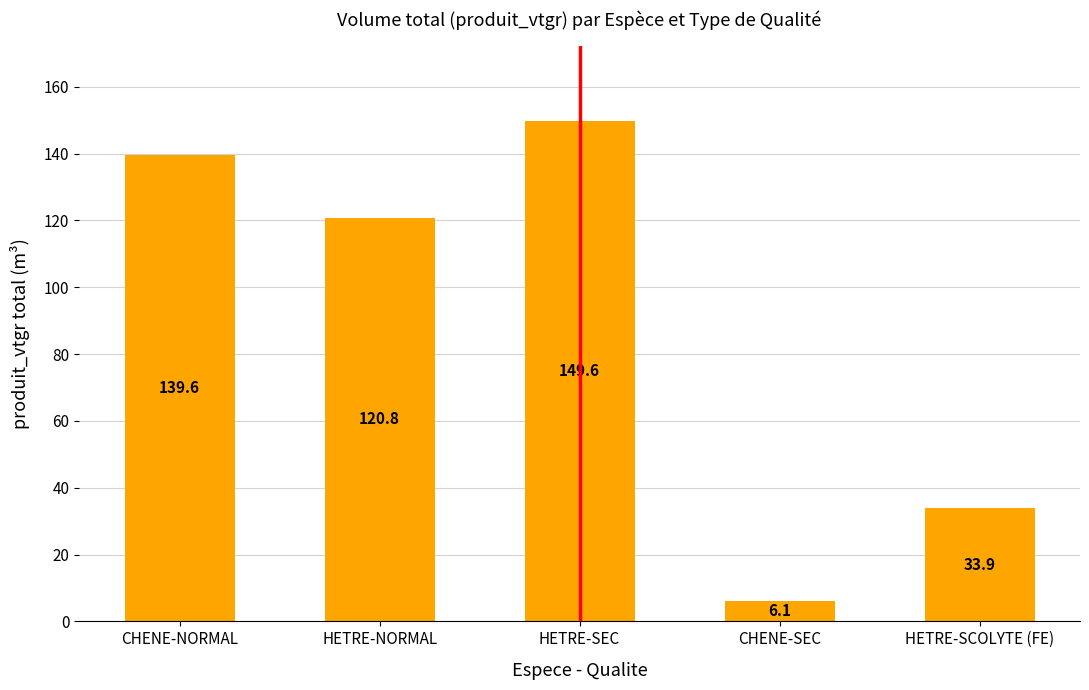

How many bars are there in total?

5